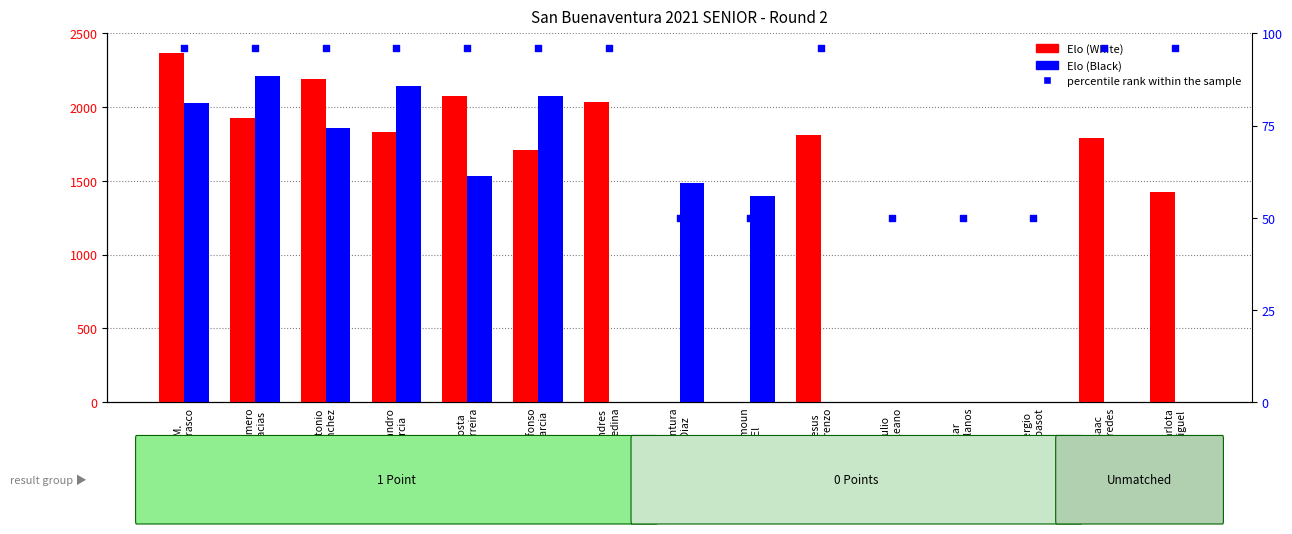

At how many categories does at least one series exceed 1898?

7